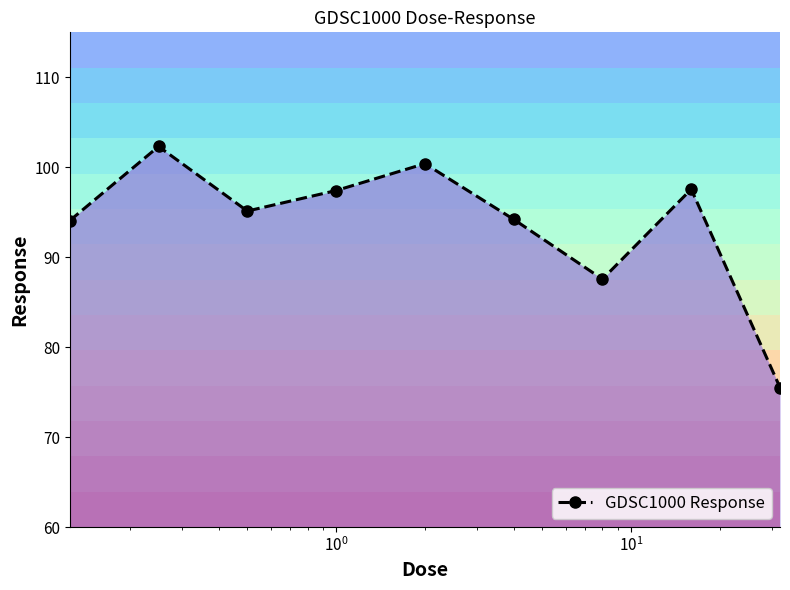

What is the value of the GDSC1000 Response point at the 5th from the left?

100.4